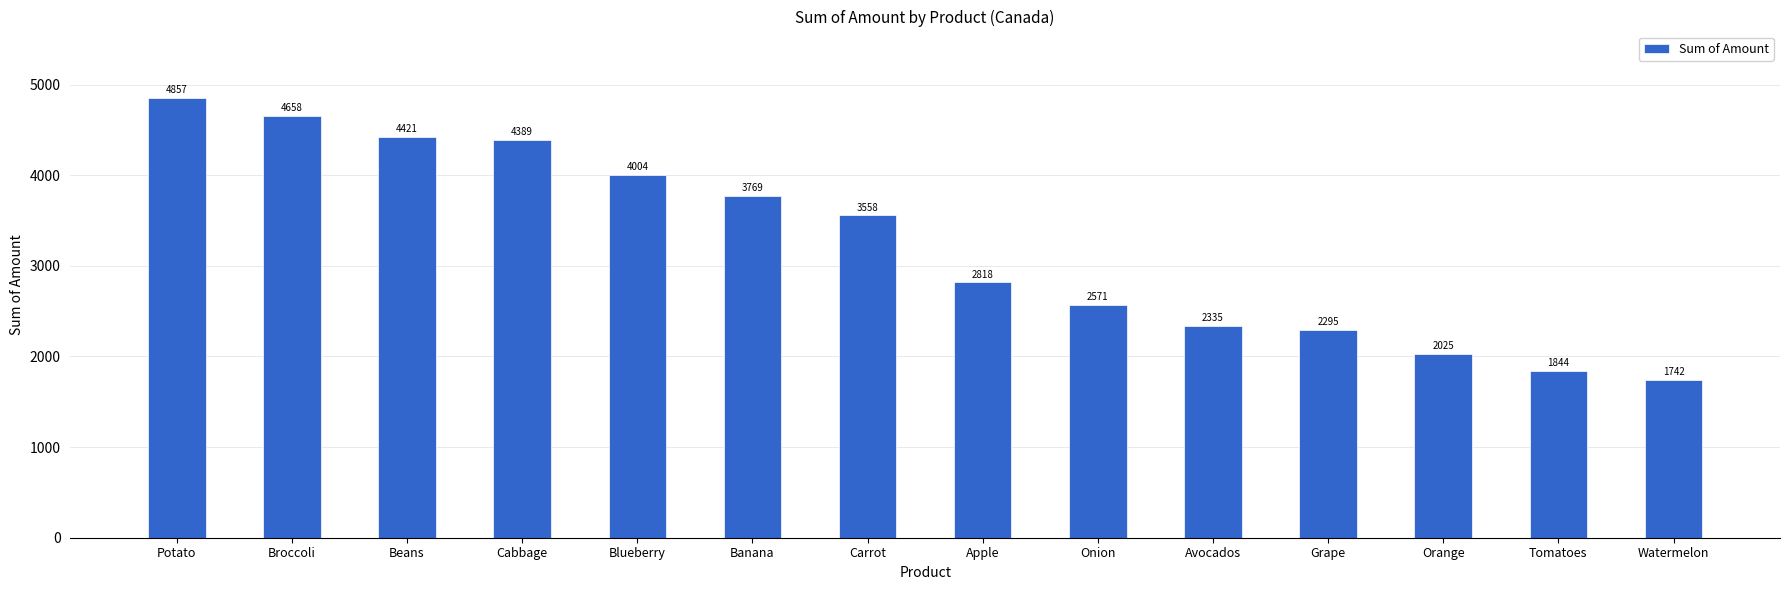

Rank the categories by value from highest to lowest.

Potato, Broccoli, Beans, Cabbage, Blueberry, Banana, Carrot, Apple, Onion, Avocados, Grape, Orange, Tomatoes, Watermelon